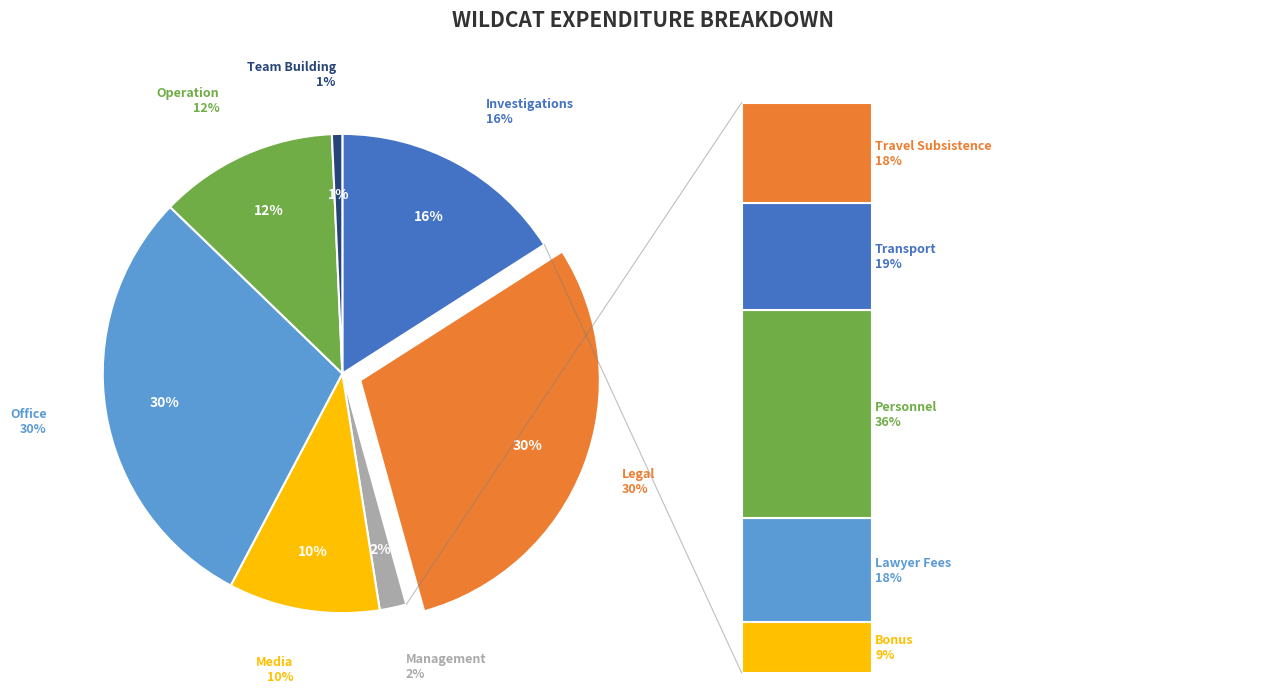

What percentage is the Media slice, to the nearest percent?

10%